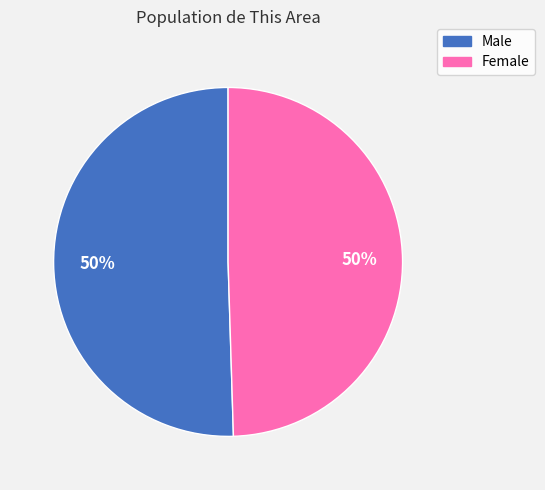

What percentage is the Female slice, to the nearest percent?

50%